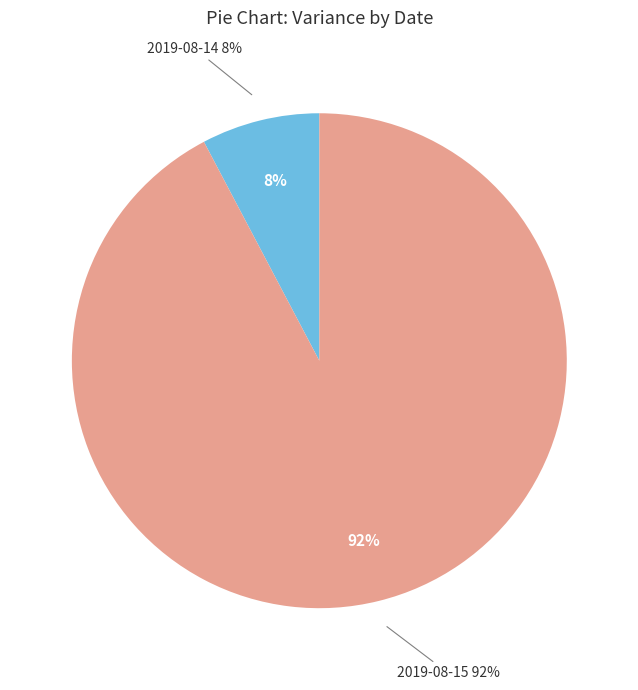

What is the ratio of the value at 2019-08-15 to the value at 2019-08-14?

11.9